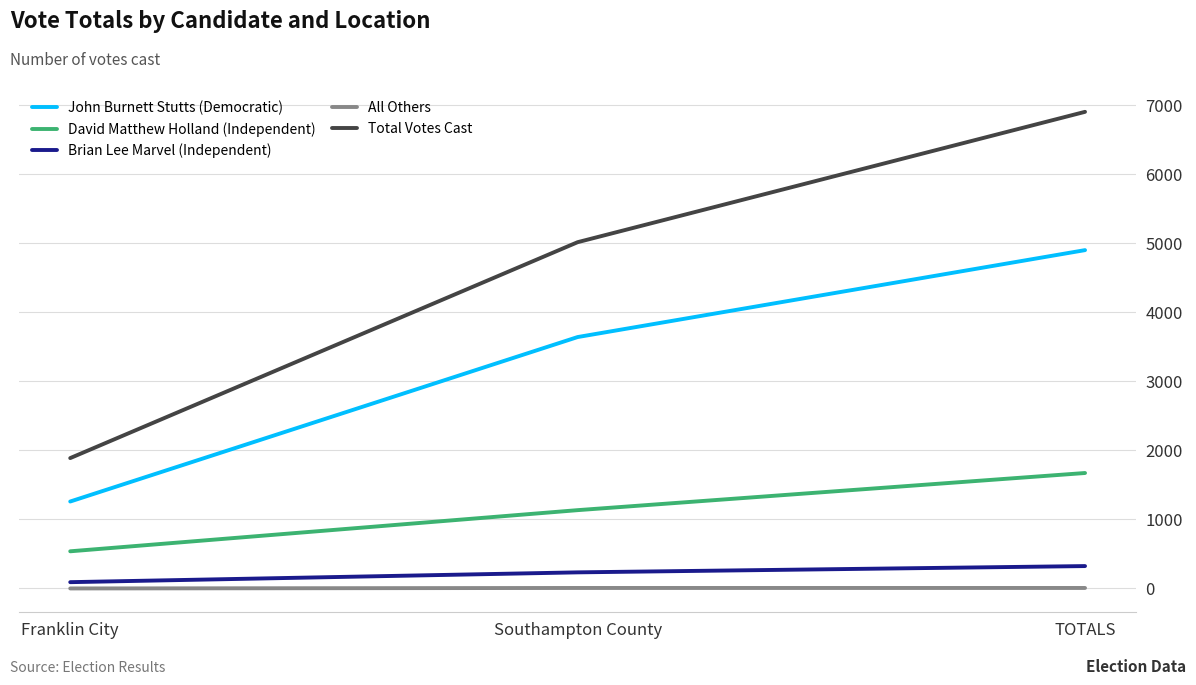

Which category has the lowest value in the David Matthew Holland (Independent) series?

Franklin City